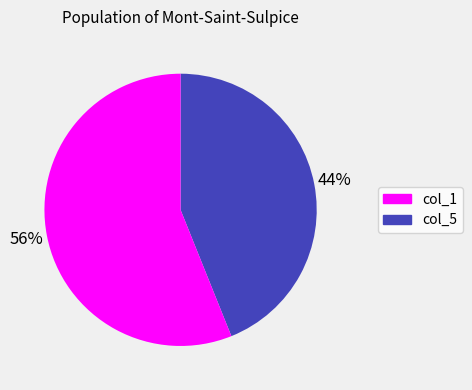

Does any single category account for the majority?

Yes